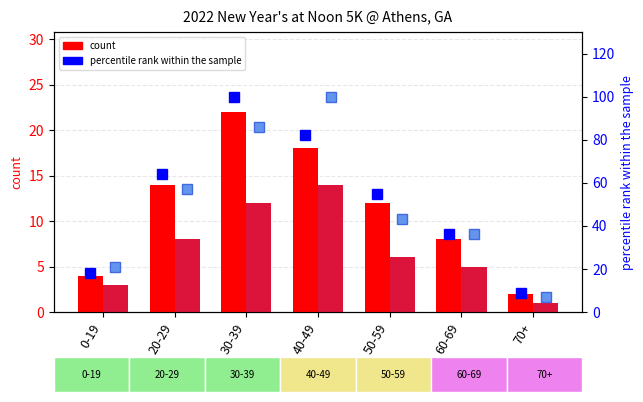

Where does the F percentile rank series first go above 43?

20-29